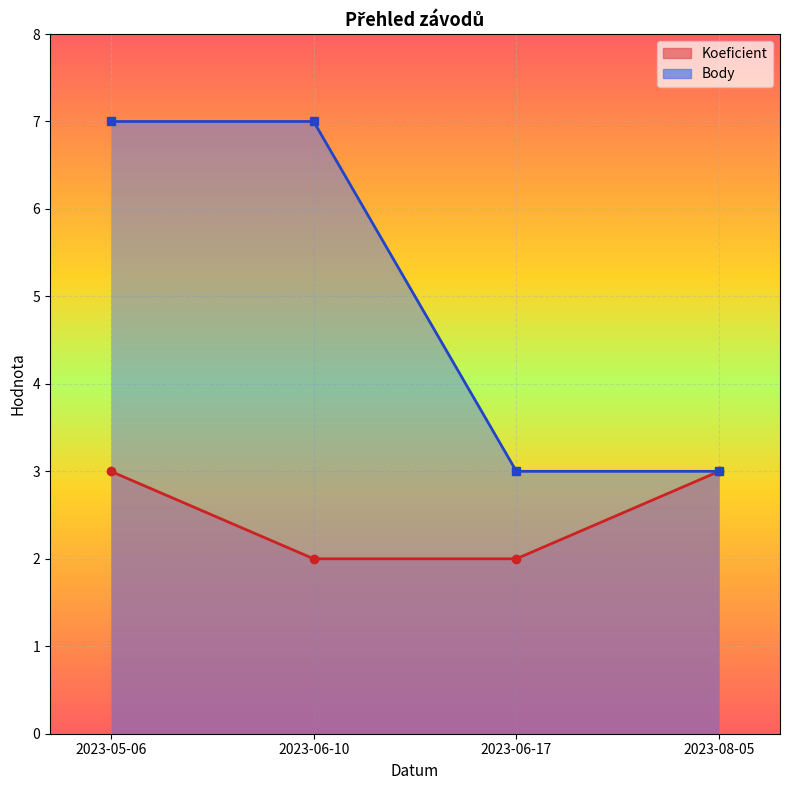

At how many categories does at least one series exceed 5?

2